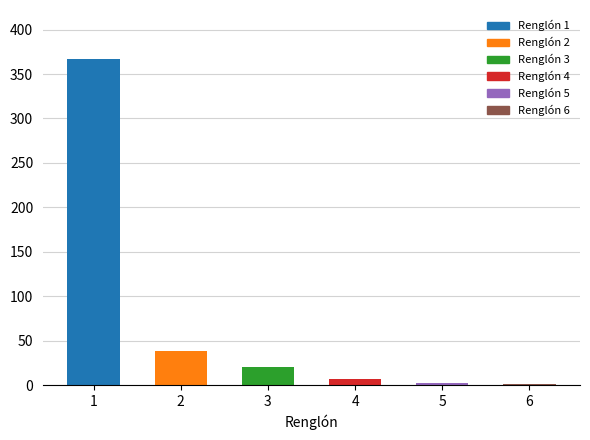

What value does the data have at 3, to the nearest 10?

20